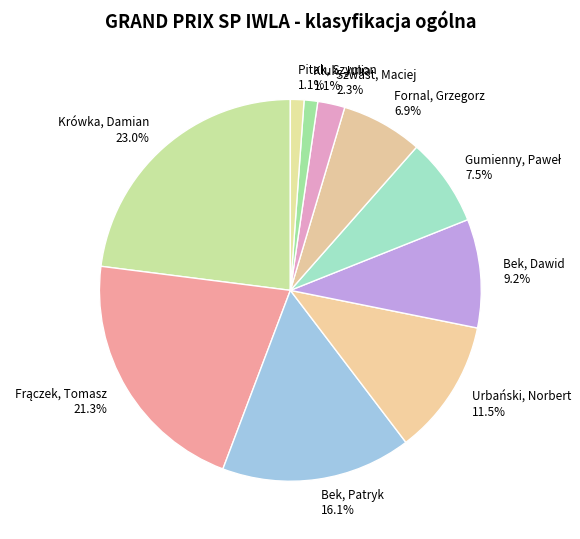

What is the largest slice in the pie chart?

Krówka, Damian